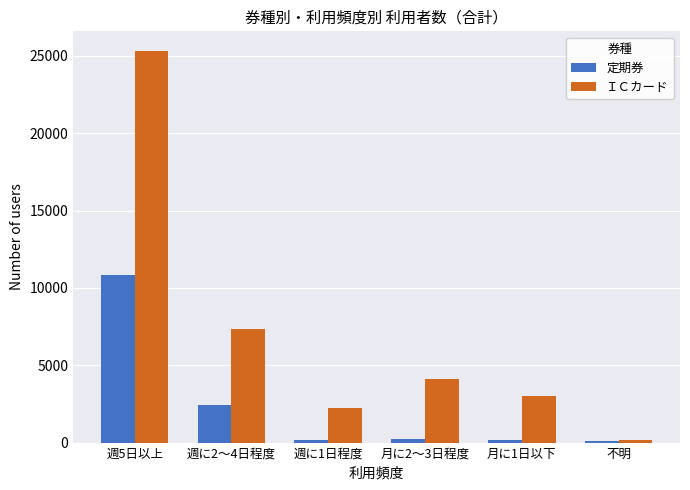

What are all the series names shown in the legend?

定期券, ＩＣカード